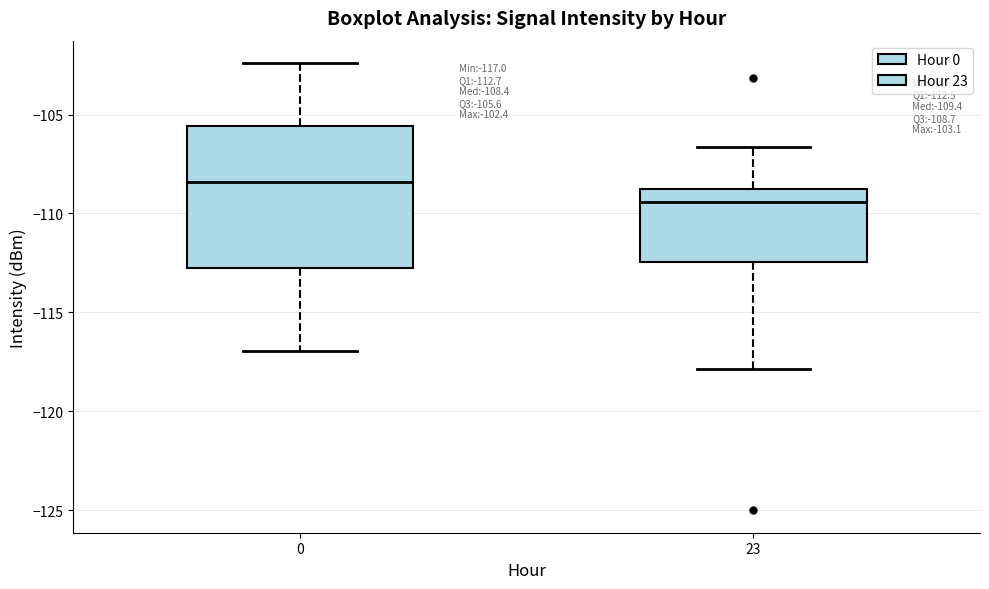

Comparing the boxes themselves (not the whiskers), which one is the tallest?

0